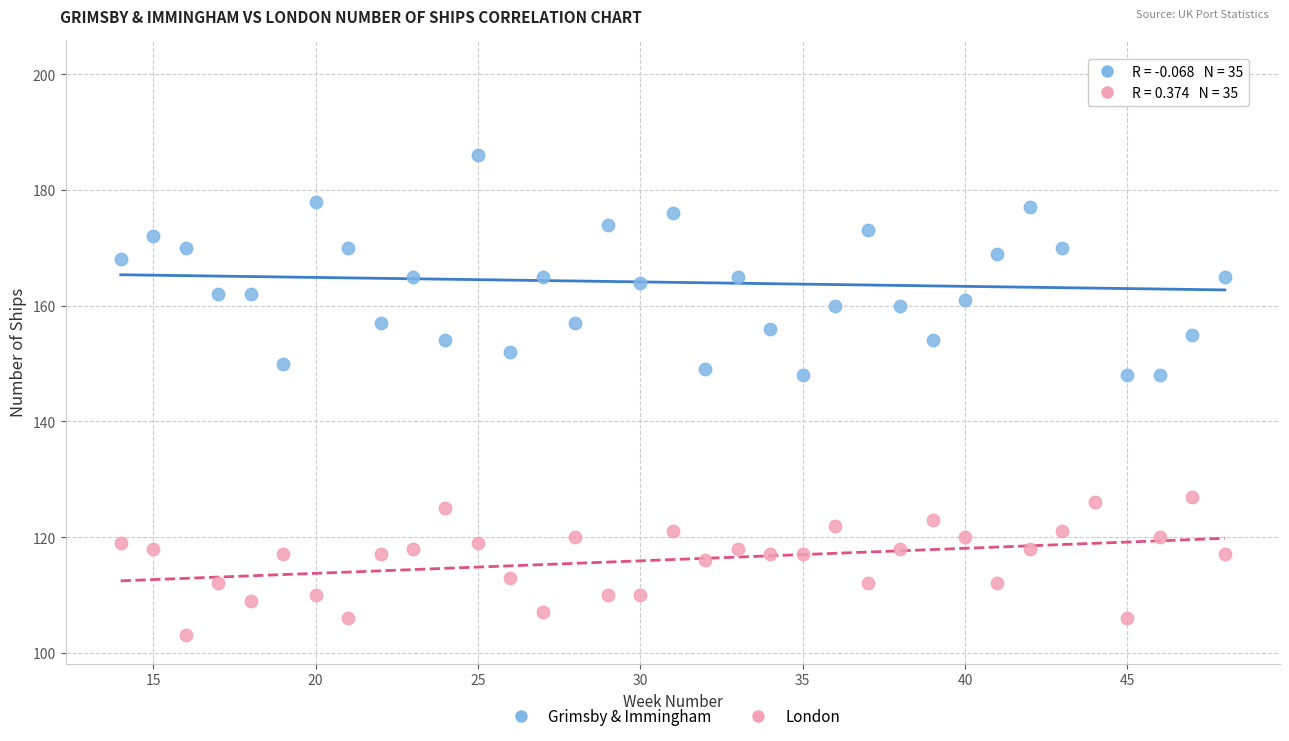

Which series has the largest Y range (max minus min)?

Grimsby & Immingham